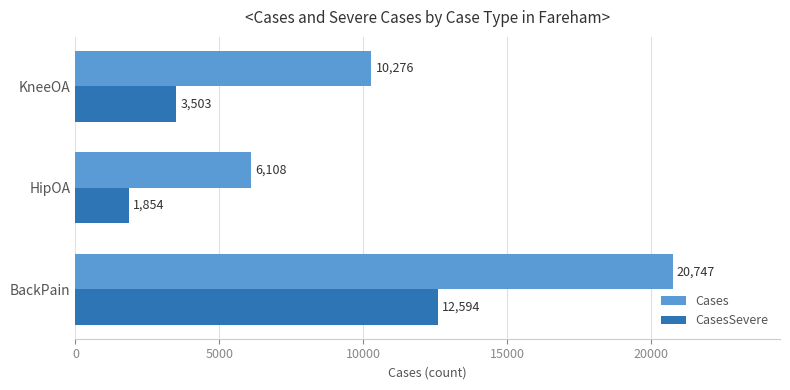

What is the sum of all Cases values?

37131